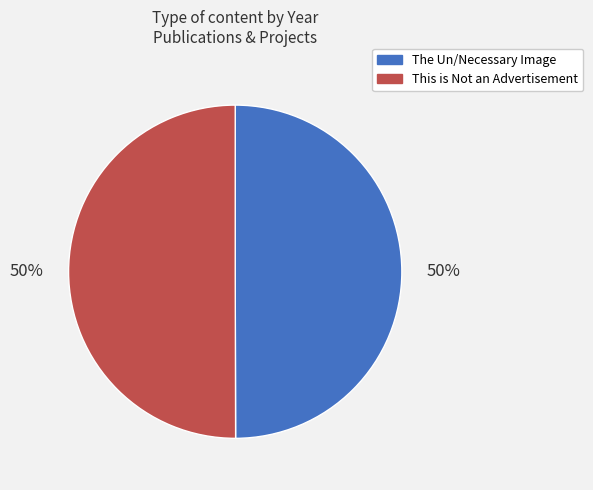

The This is Not an Advertisement slice represents 56% of the pie. True or false?

False